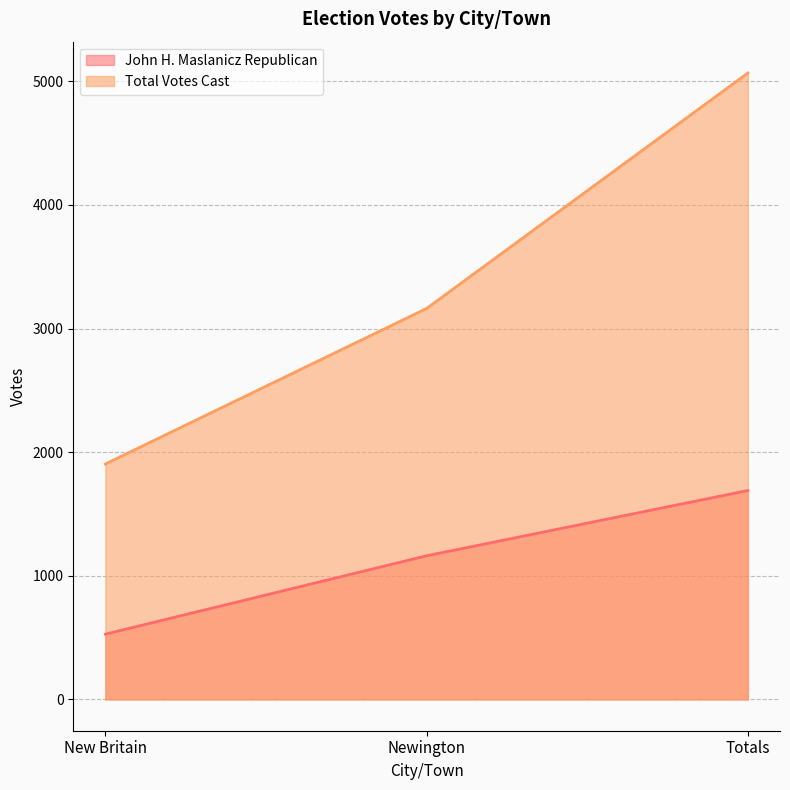

What is the difference between the highest and lowest values at Newington?

2001